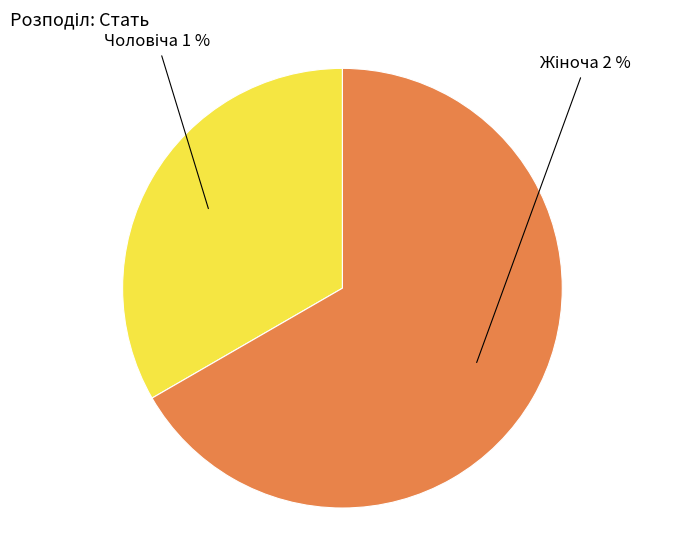

What is the smallest slice in the pie chart?

Чоловіча